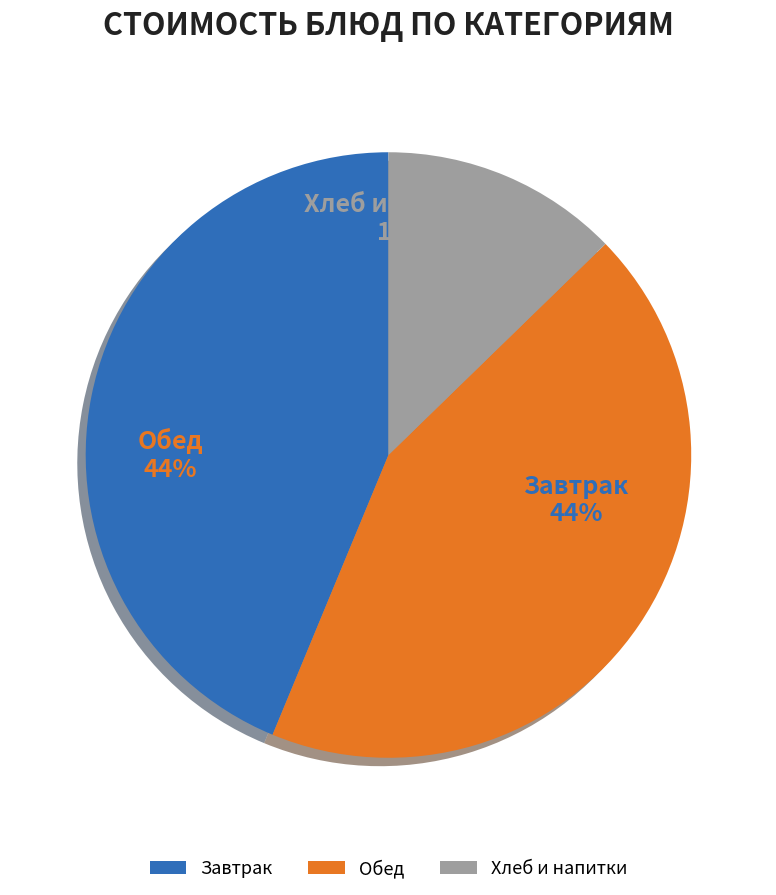

Do Завтрак and Обед together represent more than half of the pie?

Yes